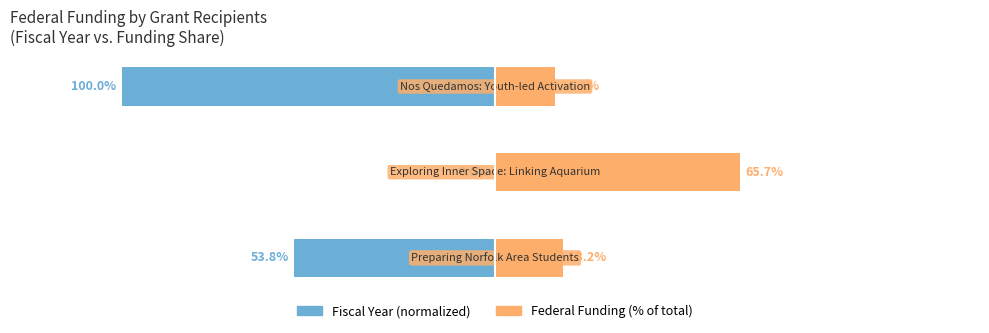

What is the maximum value for Federal Funding (% of total)?

65.7